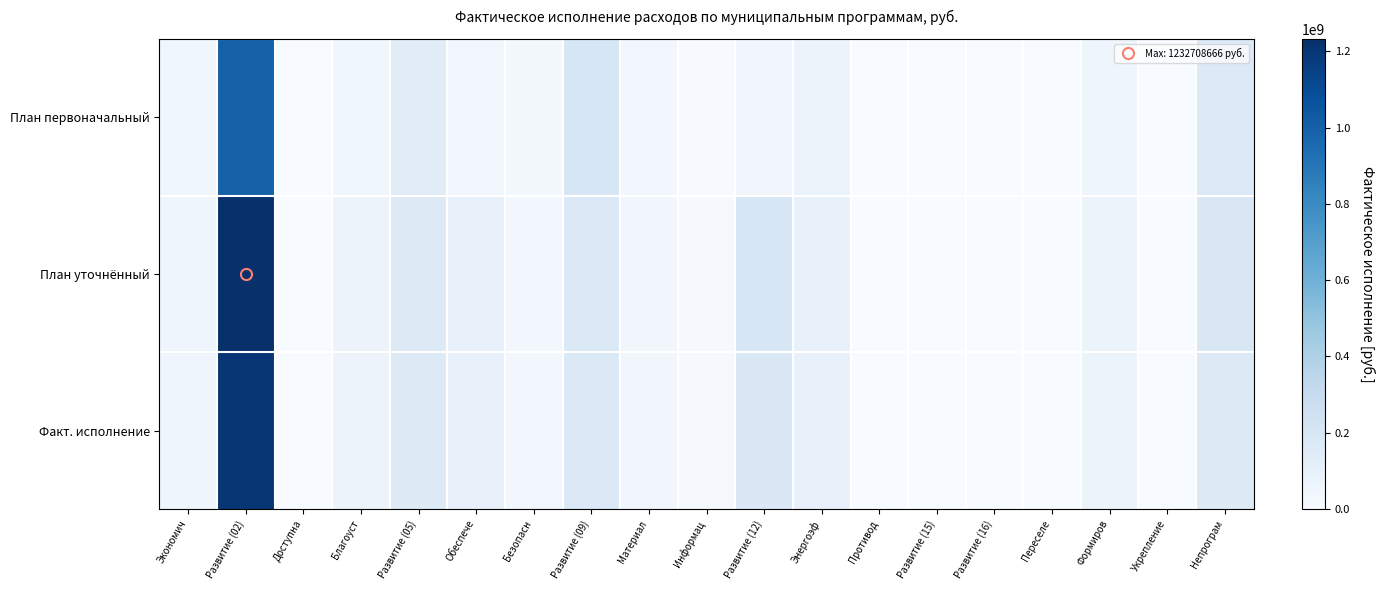

How many distinct data groups are displayed?

3